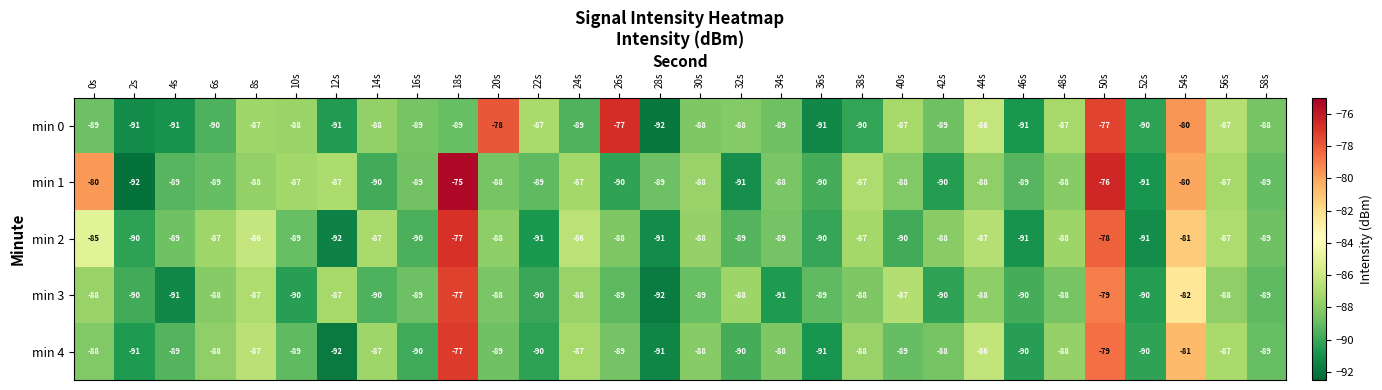

What is the difference between the second highest and second lowest values in the min 4 series?

12